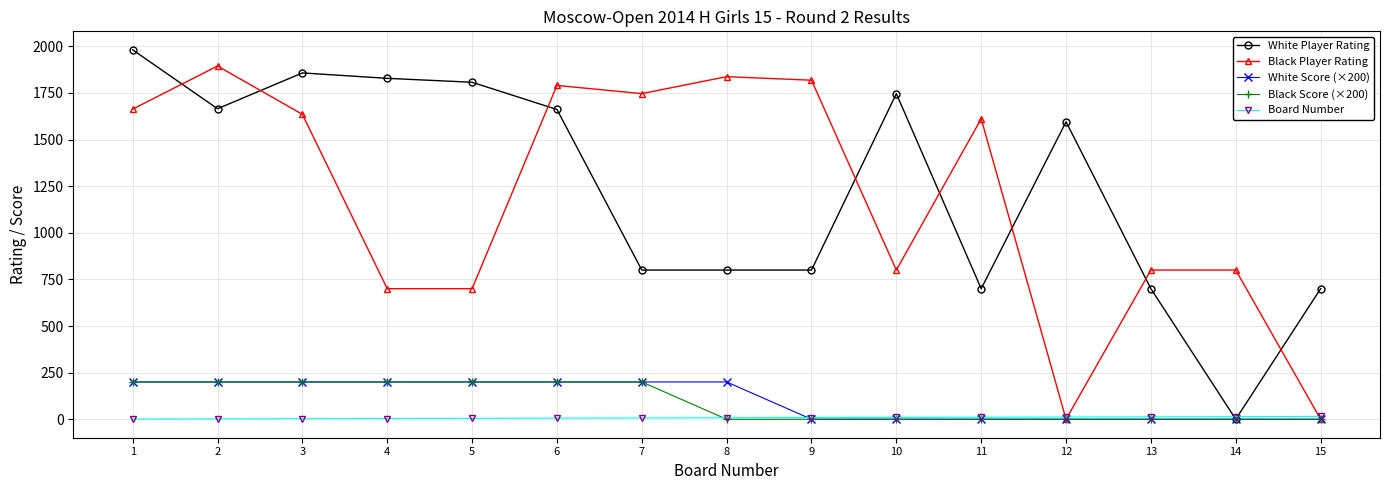

How many series are shown in this chart?

5